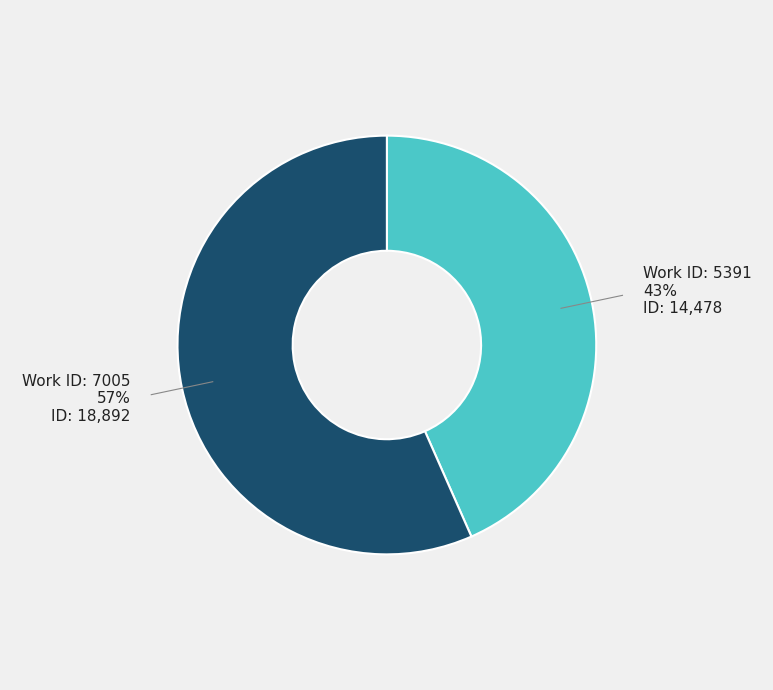

Is there a majority slice in this chart?

Yes